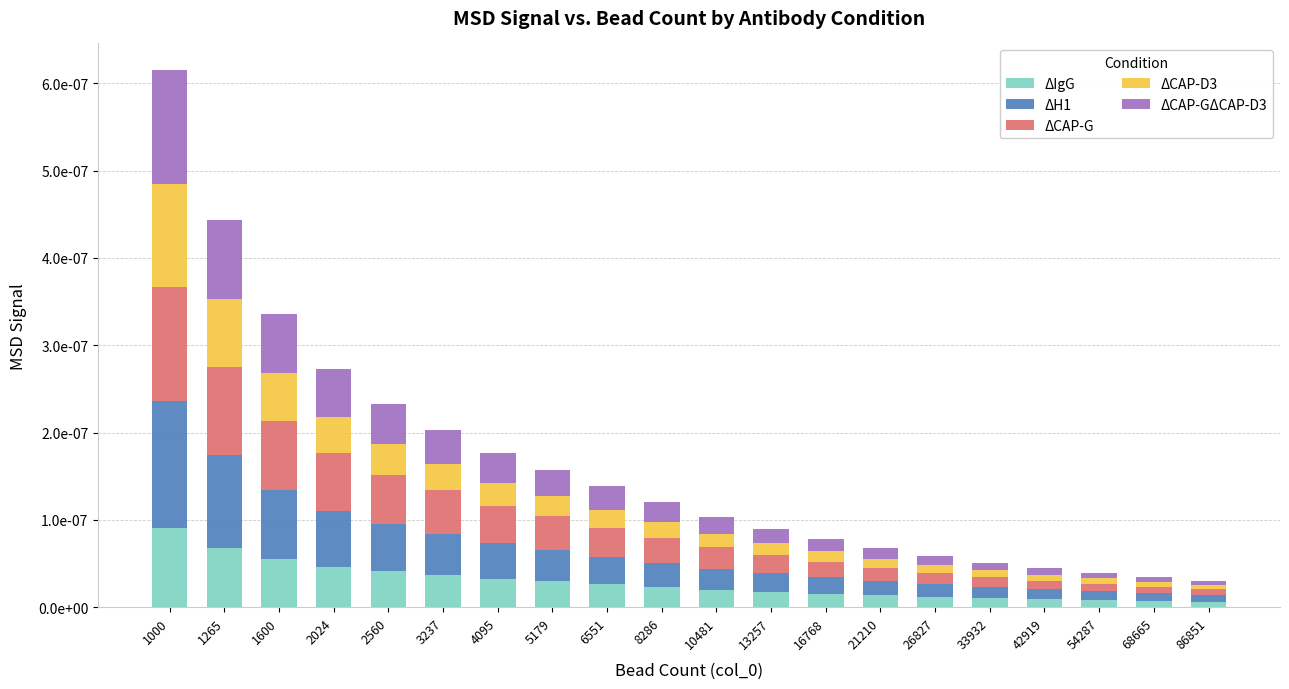

What are all the series names shown in the legend?

ΔIgG, ΔH1, ΔCAP-G, ΔCAP-D3, ΔCAP-GΔCAP-D3